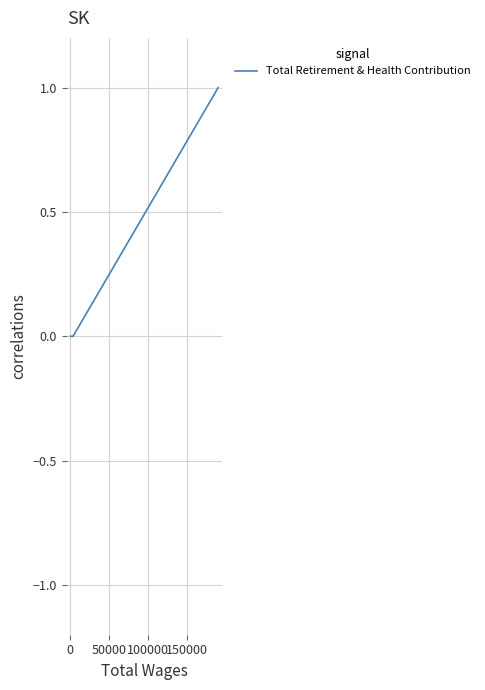

What is the label of the 4th point from the right?

50000